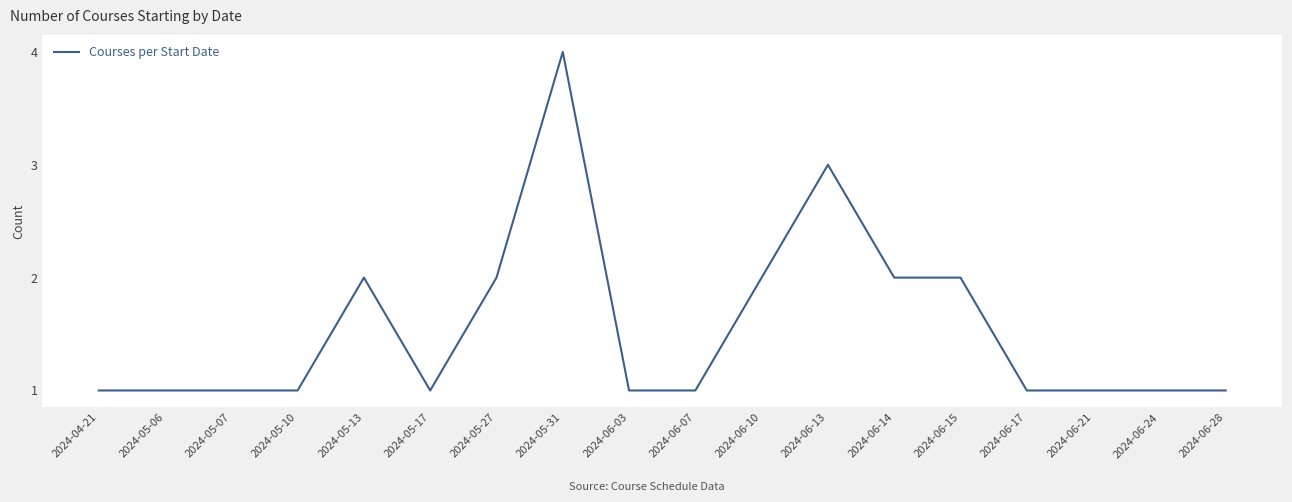

Does the chart display data point markers on the line(s)?

No